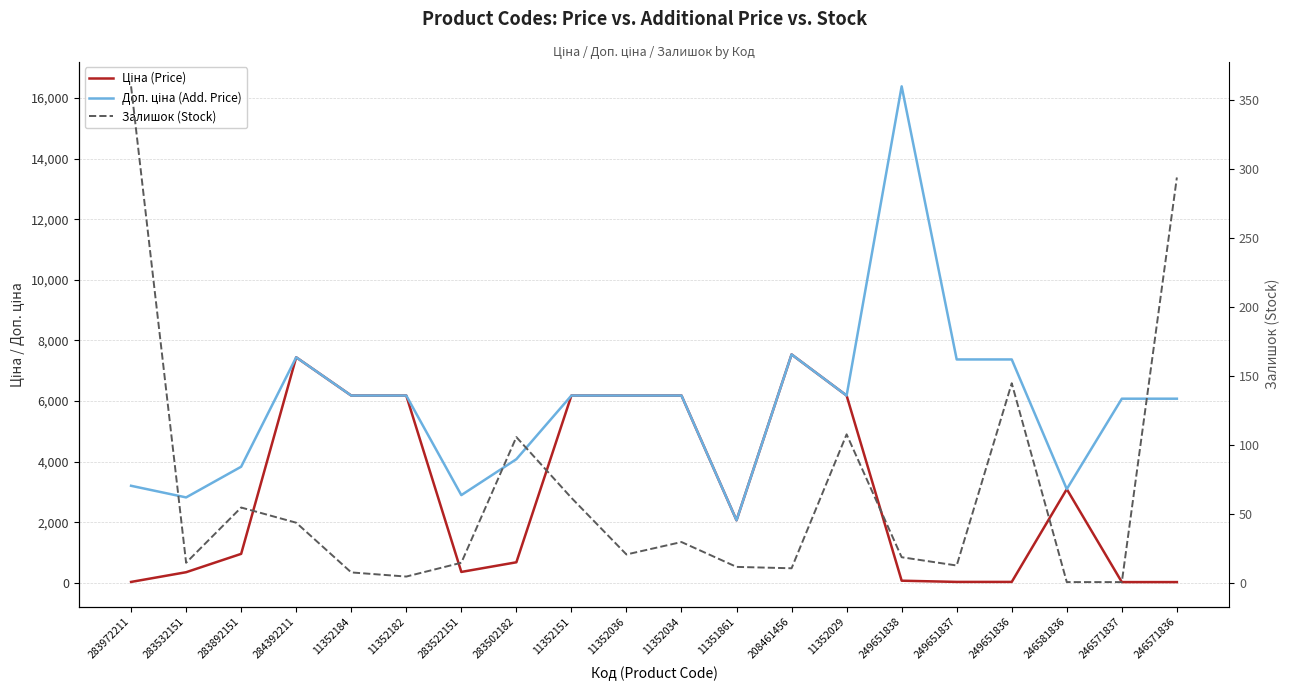

What is the difference between the Залишок (Stock) values at 249651836 and 11352034?

115.0